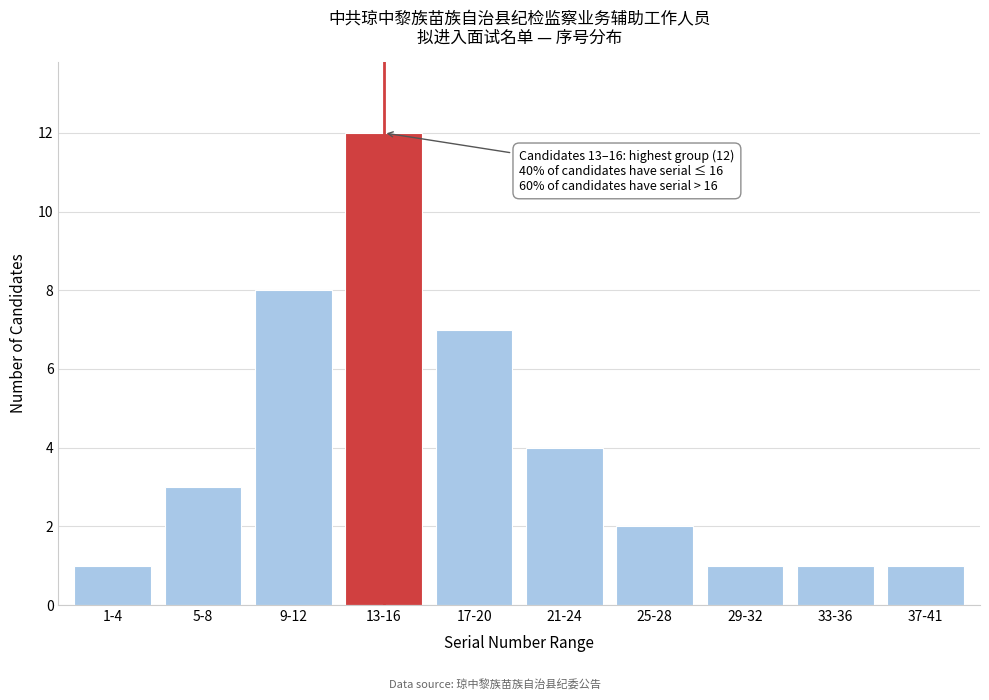

Reading left to right, extract all data points from this chart.

1	3	8	12	7	4	2	1	1	1